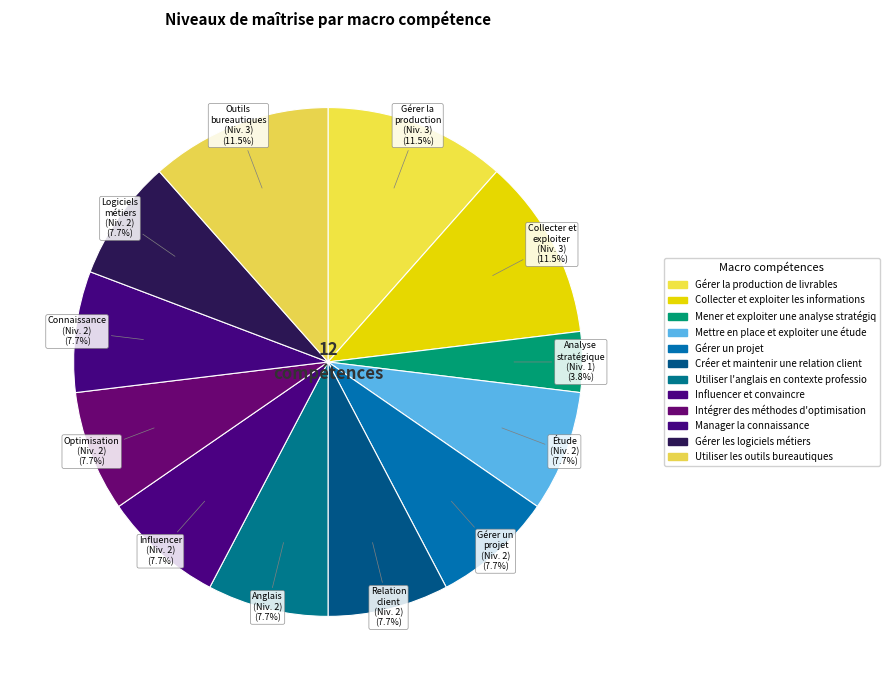

How many segments does this pie chart have?

12